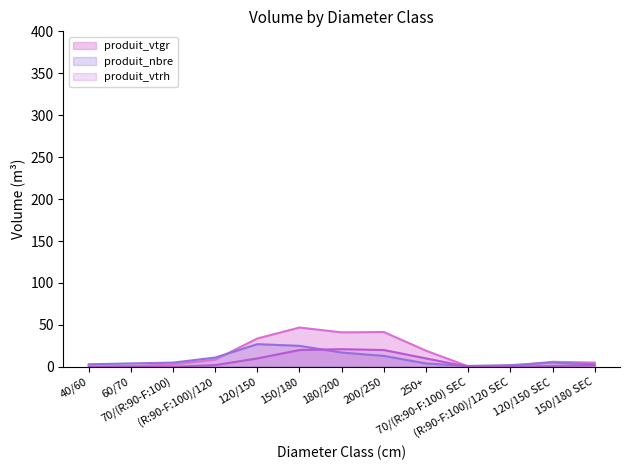

Reading left to right, extract all data points from this chart.

produit_vtgr: 0.4	0.9	2.9	8.5	33.8	46.8	41.1	41.5	19.2	0.5	1.1	6.0	5.0
produit_nbre: 3.0	4.0	5.0	11.0	27.0	25.0	17.0	13.0	4.0	1.0	2.0	5.0	3.0
produit_vtrh: 0.0	0.0	0.0	2.0	10.0	20.0	21.0	20.0	10.0	0.0	0.0	1.0	2.0